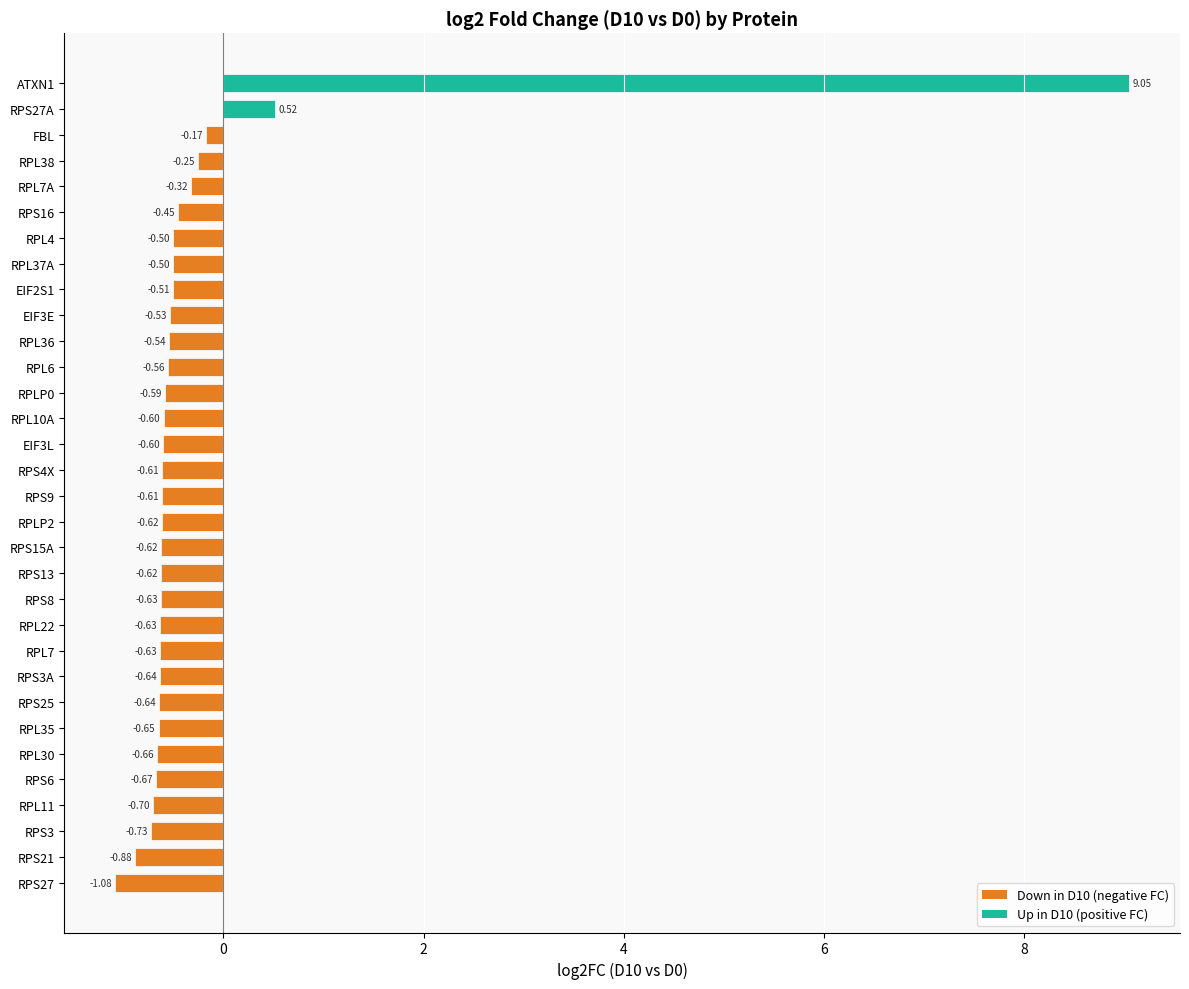

Does the chart contain any negative values?

Yes